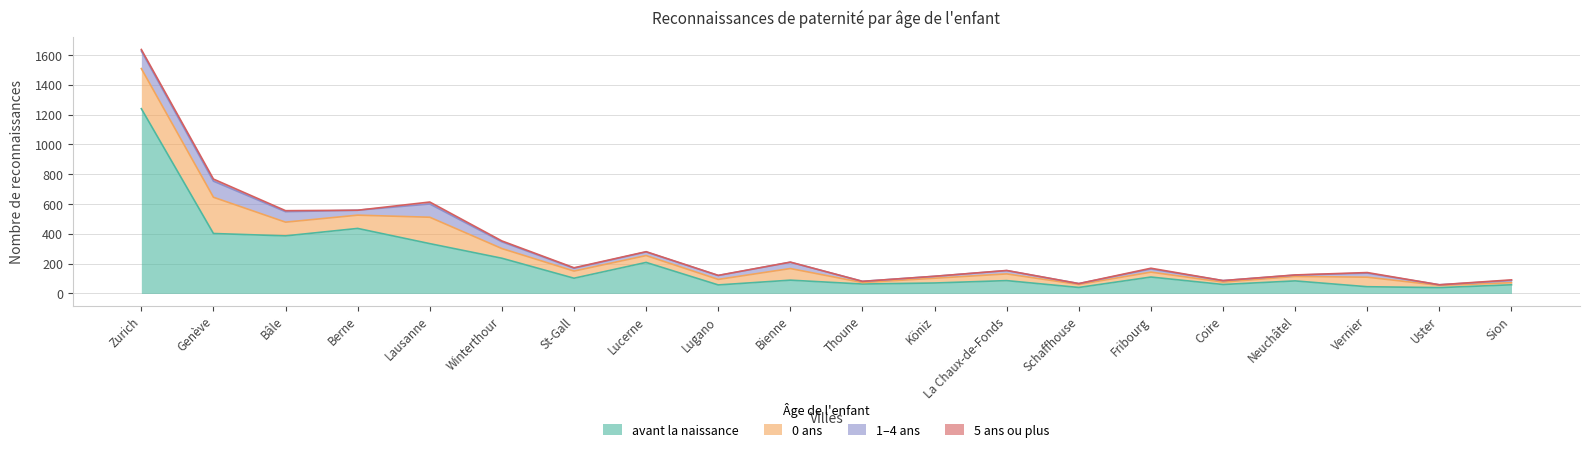

What is the average value of the 0 ans series?

71